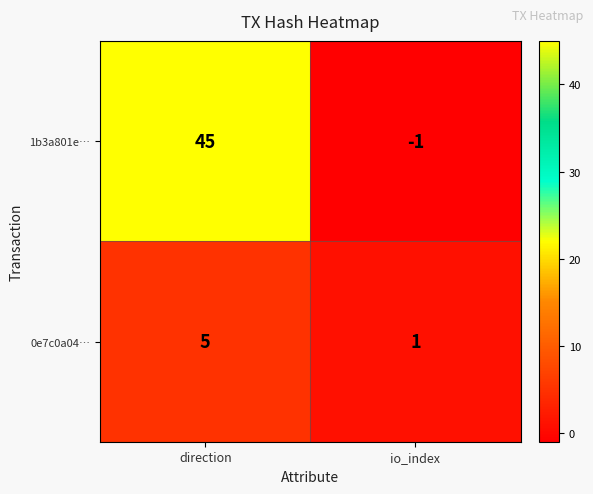

At which category does the chart reach its peak across all series?

direction